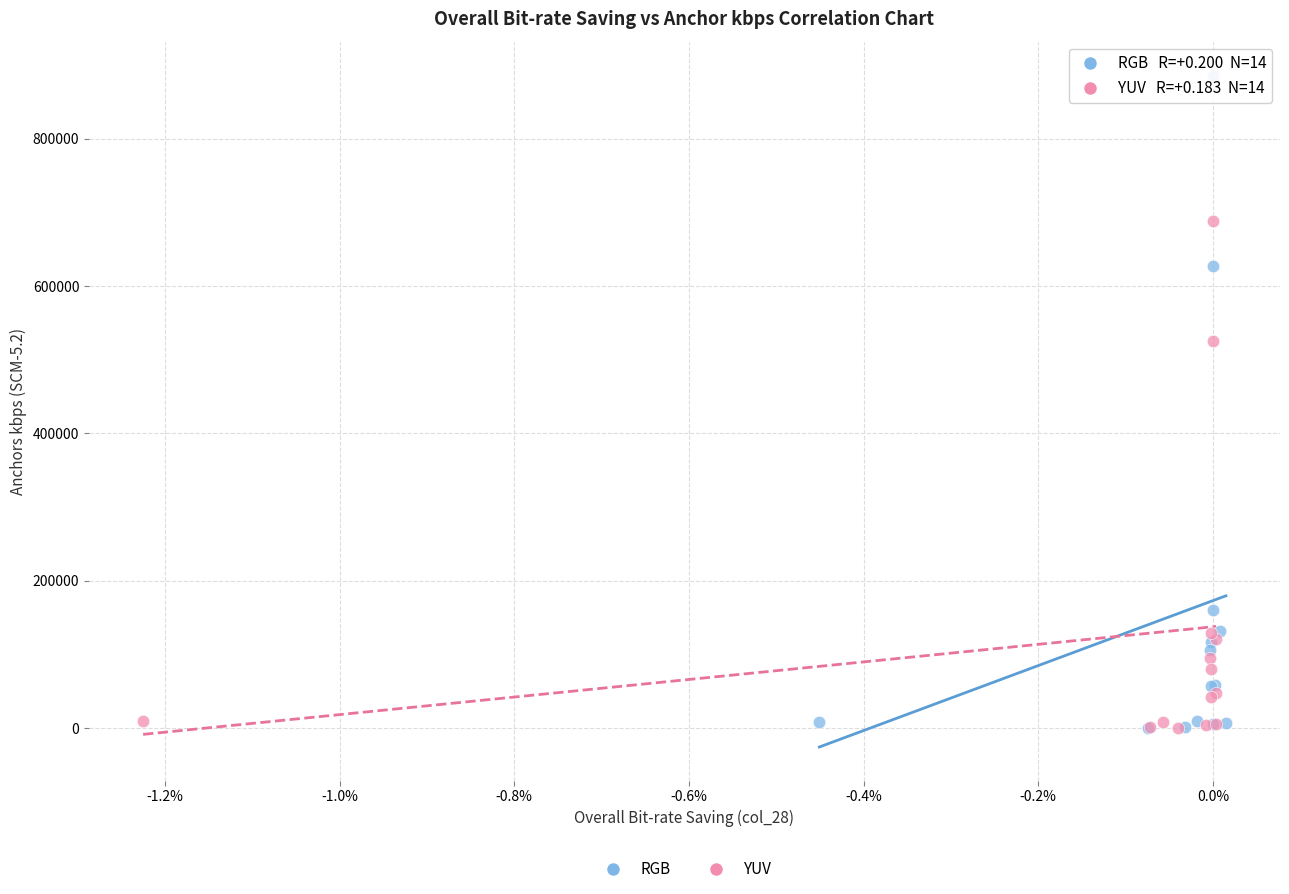

Which series contains the highest Y value?

RGB